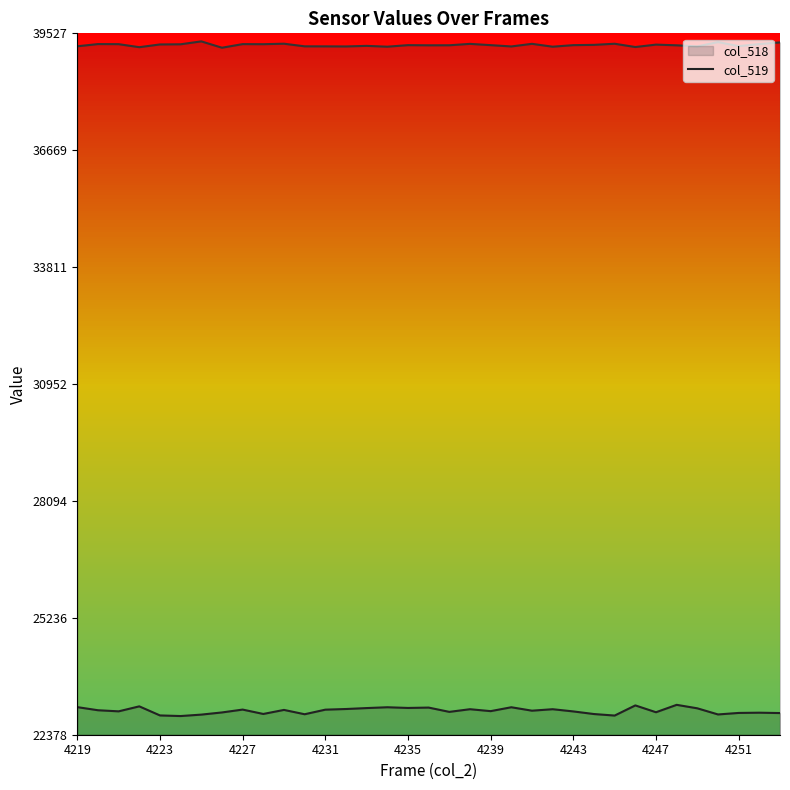

Rank the series by their average value, from lowest to highest.

col_518 line, col_519 line